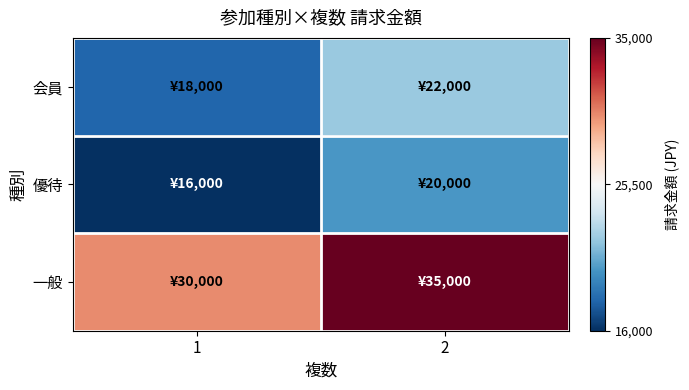

At 1, list the series in order from smallest to largest.

優待, 会員, 一般